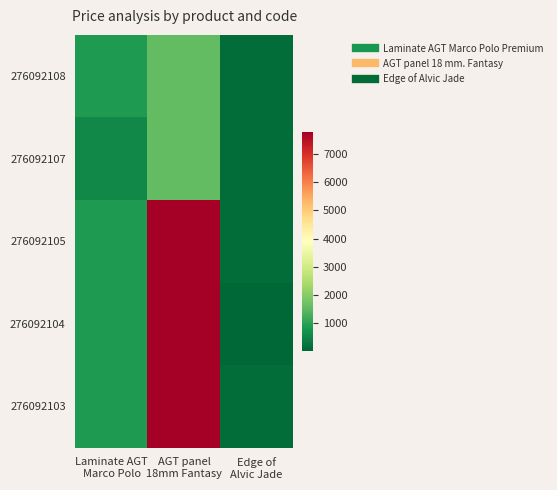

What is the difference between the highest and lowest values at Edge of
Alvic Jade?

107.0